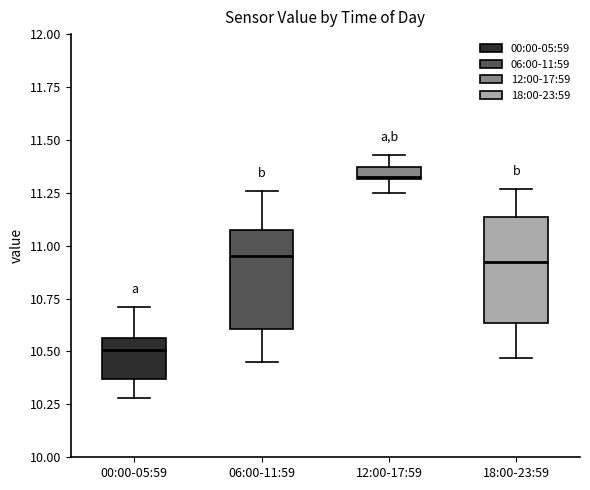

Where does the median line of the box for 18:00-23:59 sit on the y-axis? The values are not printed on the chart, so give them approximately, as read against the axis.

10.95